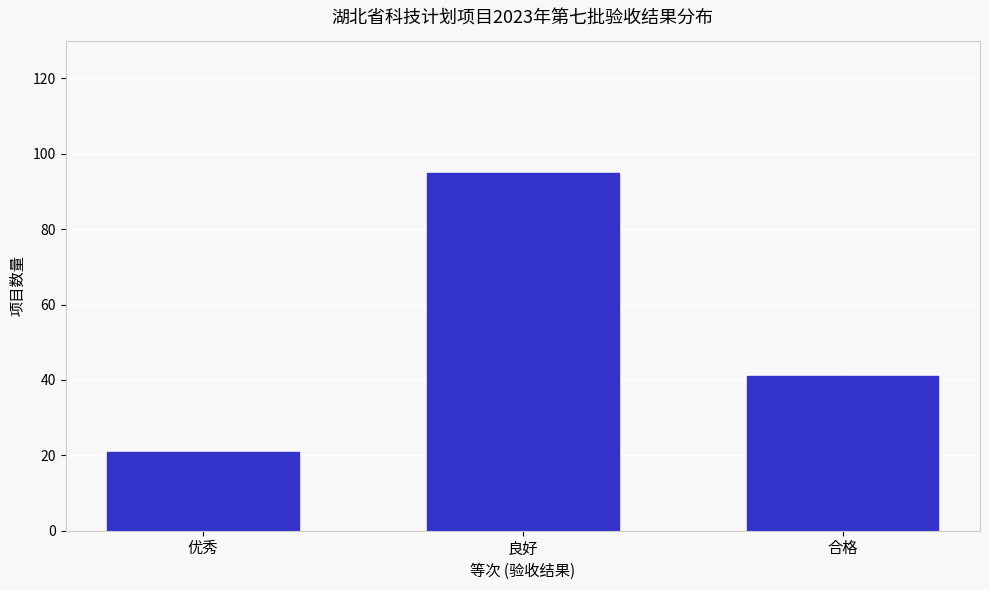

Reading left to right, transcribe all the data shown in this chart.

21	95	41